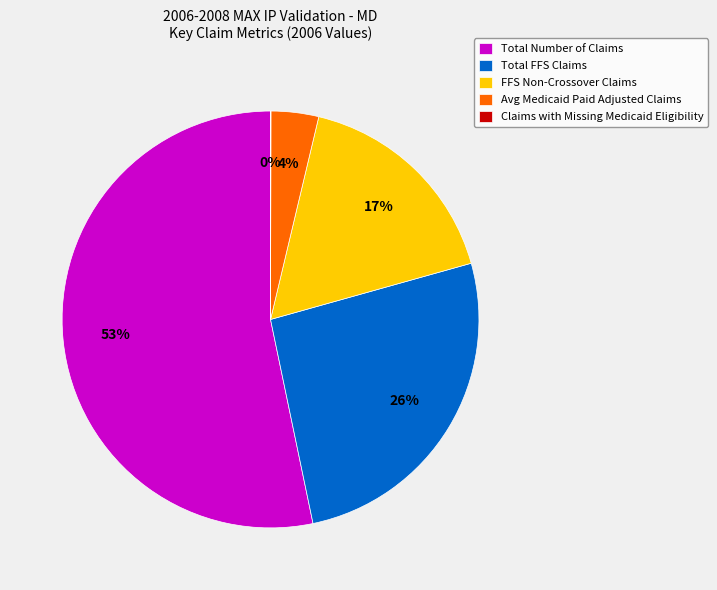

Is it true that Avg Medicaid Paid Adjusted Claims is 14% of the pie?

False